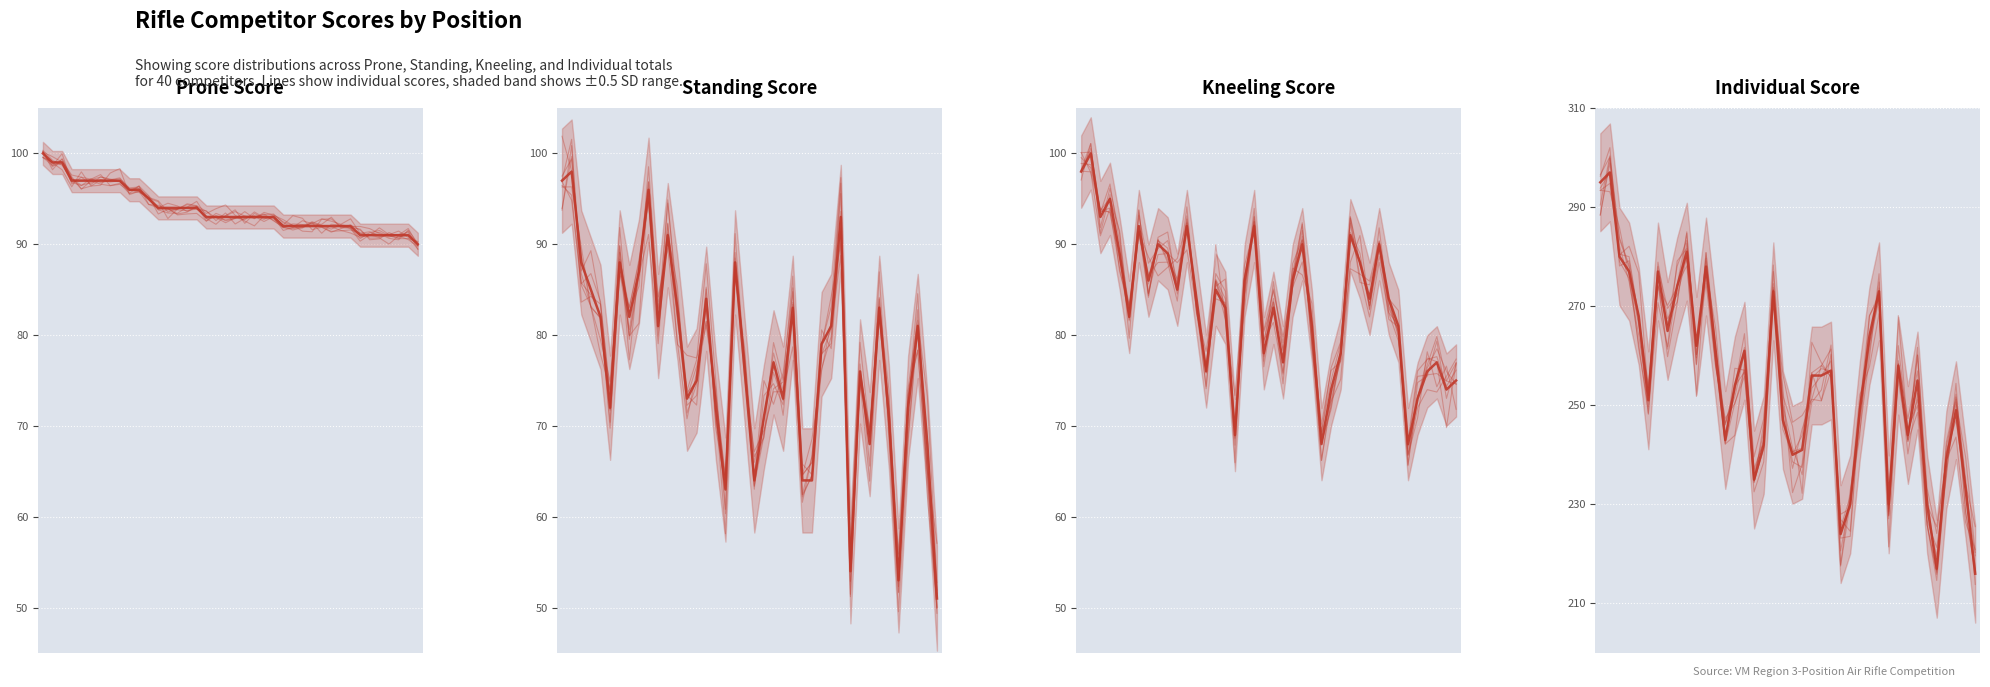

What value does the Individual Score series have at 22?

250.6